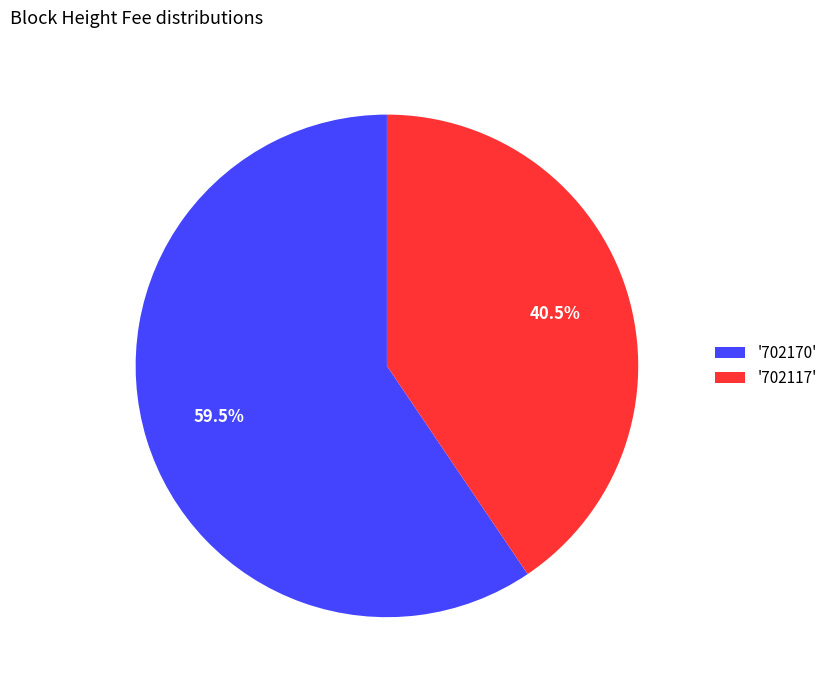

Which slice is the smallest?

'702117'